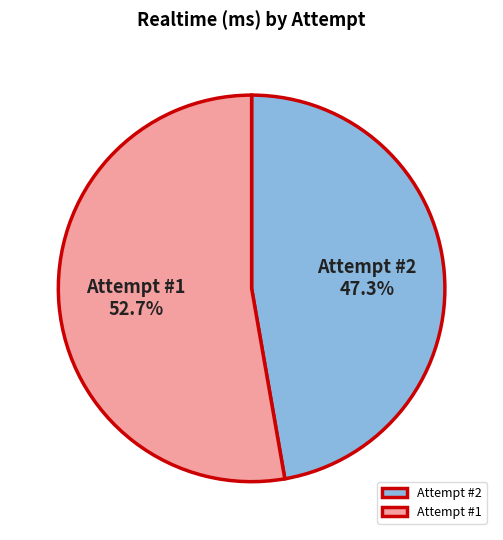

Combined, what portion of the pie is Attempt #2 and Attempt #1?

100.0%